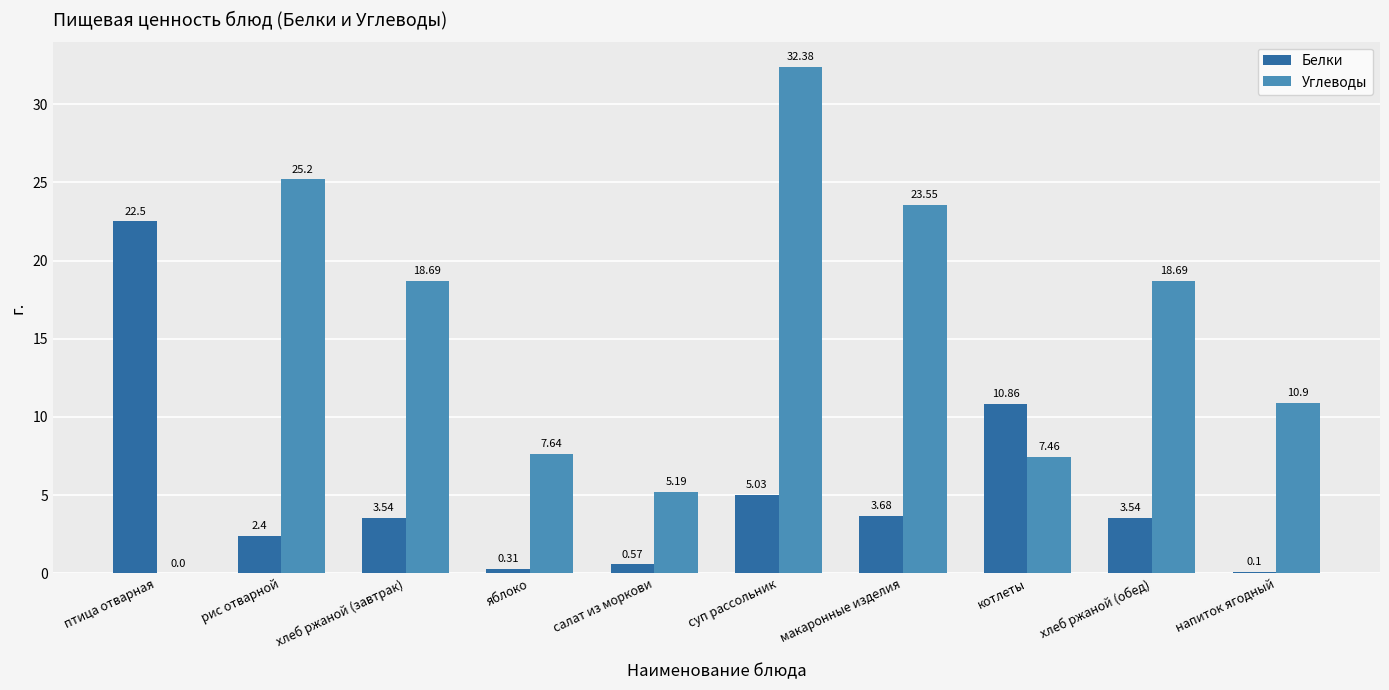

Which series has the widest spread of values?

Углеводы